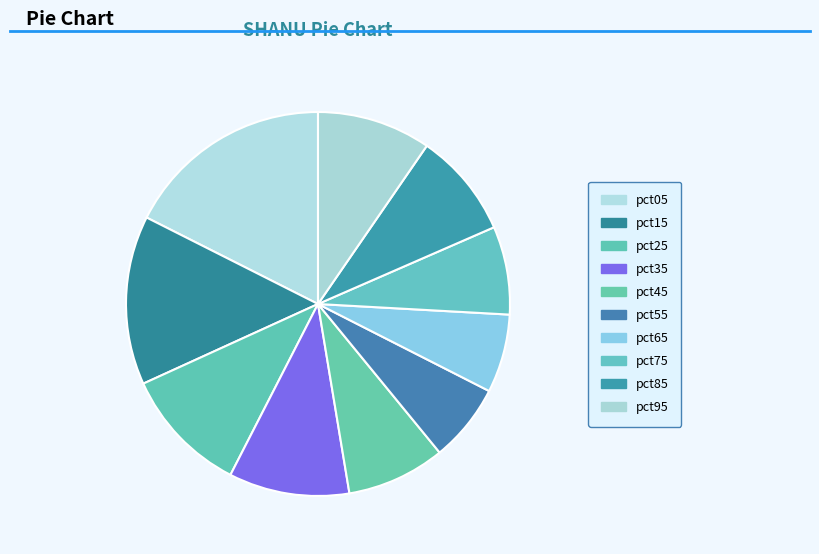

How many slices are in this pie chart?

10